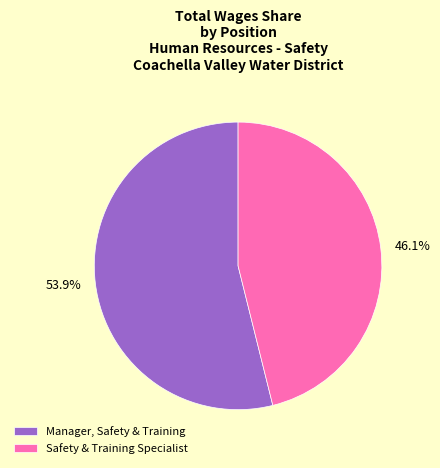

What percentage is NOT represented by Manager, Safety & Training?

46.1%